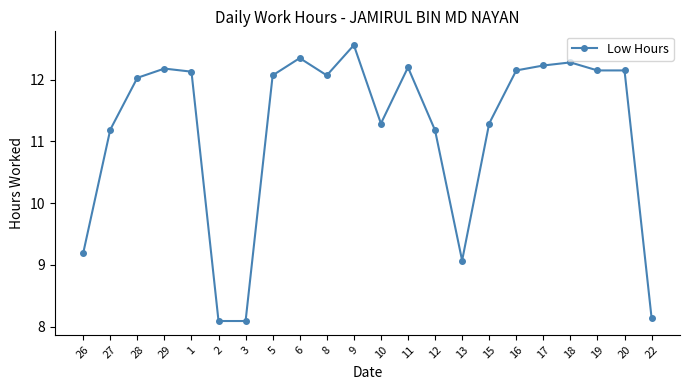

Approximately how many times larger is the value at 16 compared to 1?

1.0